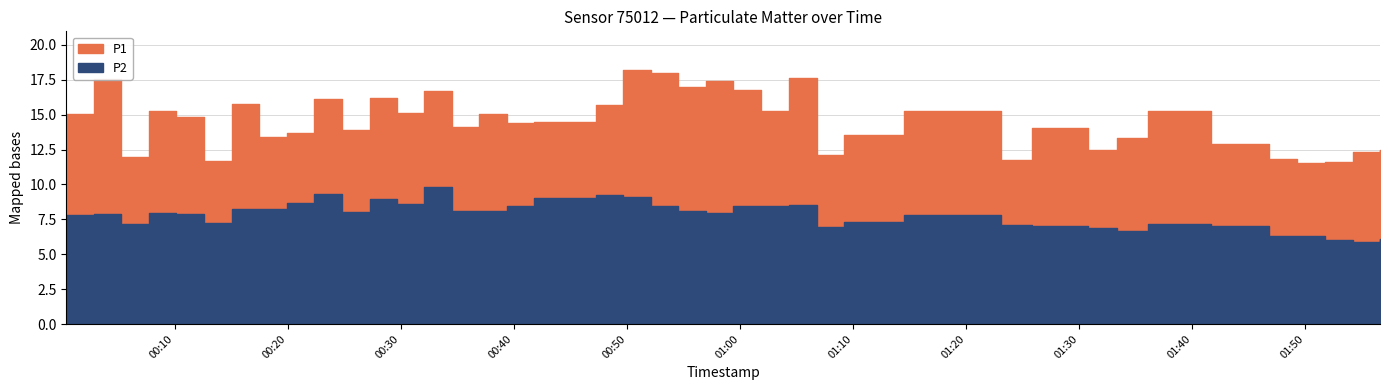

What are all the series names shown in the legend?

P1, P2